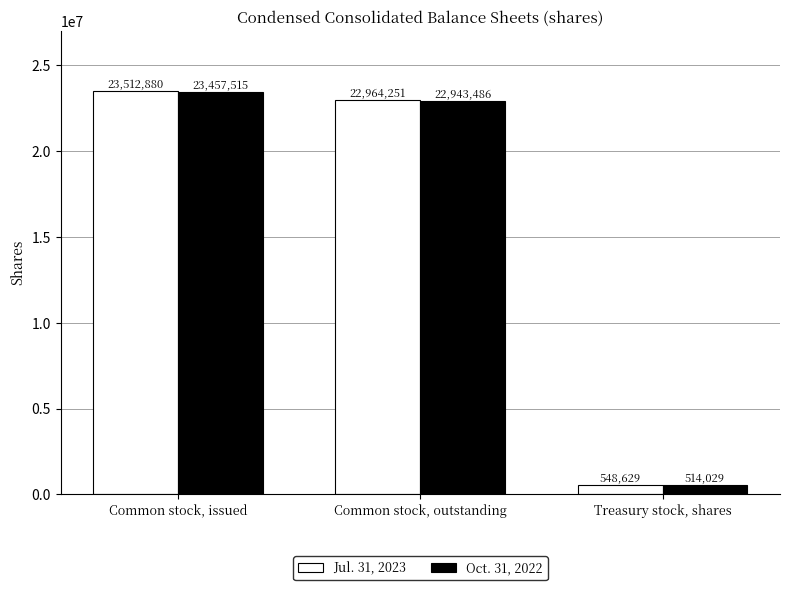

What is the total value across all series at Common stock, issued?

46970395